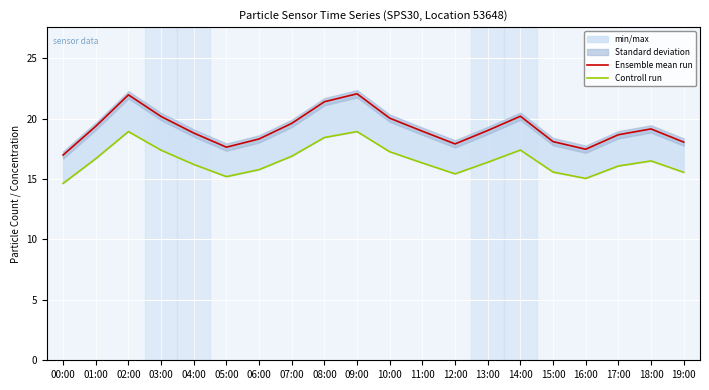

Where does the Controll run series first go above 16?

01:00